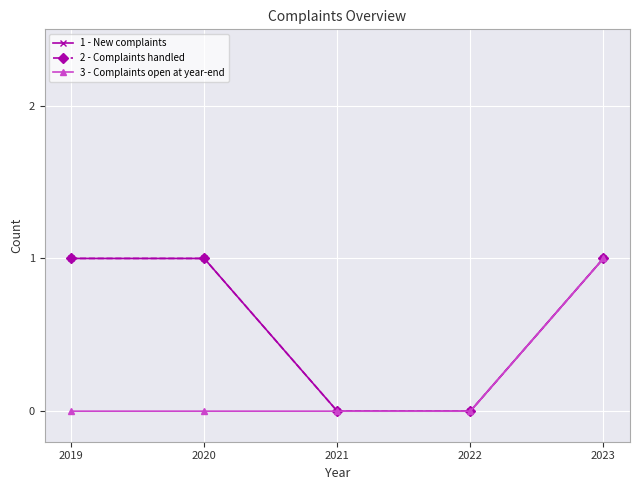

How many lines are shown in the chart?

3